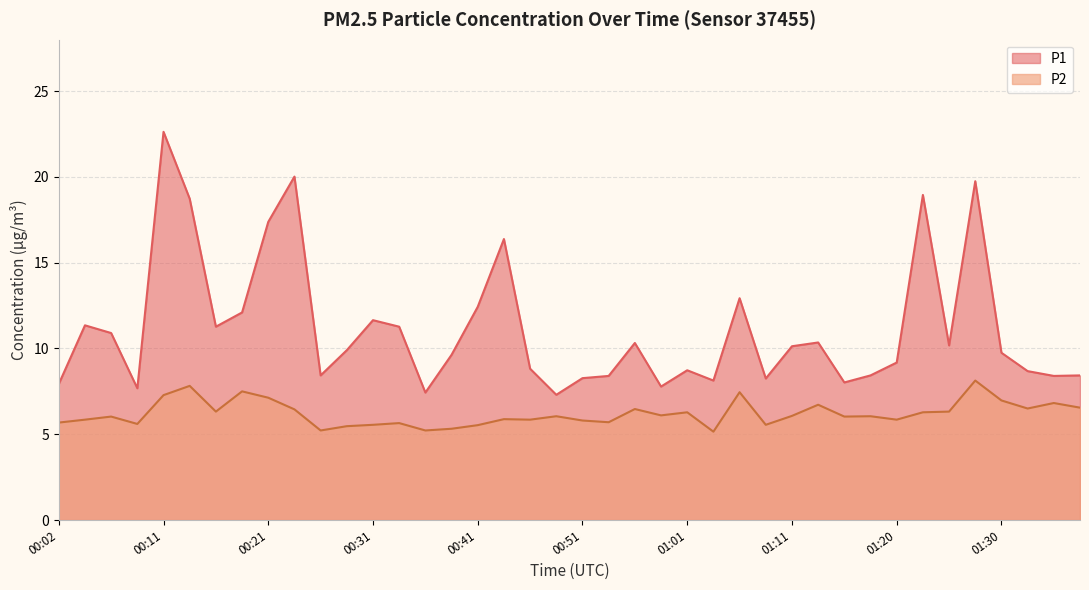

Reading right to left, list all the values displayed in this chart.

P1: 8.4	8.4	8.7	9.8	19.8	10.2	18.9	9.2	8.4	8.0	10.3	10.1	8.2	12.9	8.1	8.7	7.8	10.3	8.4	8.3	7.3	8.8	16.4	12.4	9.6	7.4	11.3	11.7	9.9	8.4	20.0	17.4	12.1	11.3	18.7	22.6	7.7	10.9	11.3	7.9
P2: 6.5	6.8	6.5	7.0	8.1	6.3	6.3	5.8	6.0	6.0	6.7	6.1	5.5	7.5	5.2	6.3	6.1	6.5	5.7	5.8	6.0	5.8	5.9	5.5	5.3	5.2	5.7	5.5	5.5	5.2	6.5	7.1	7.5	6.3	7.8	7.3	5.6	6.0	5.8	5.7